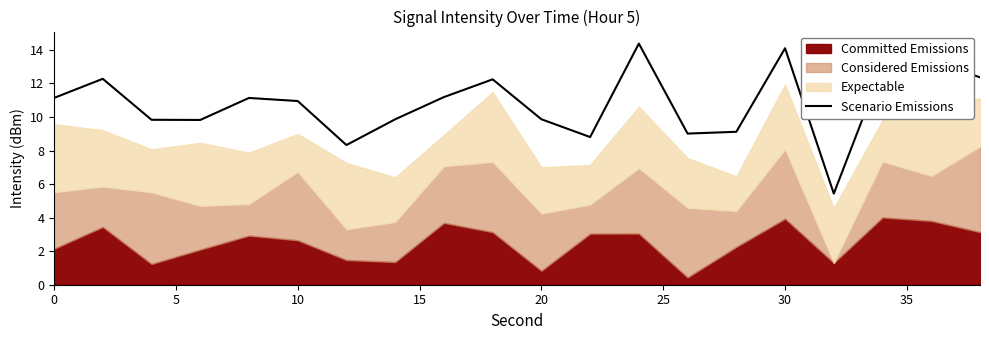

What is the maximum value for Scenario Emissions?

14.4